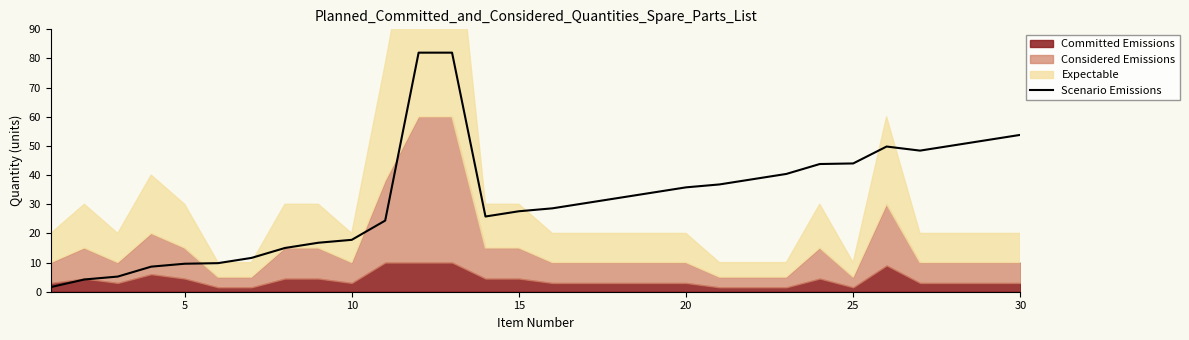

Is it true that Scenario Emissions equals 53.8 at 30?

True